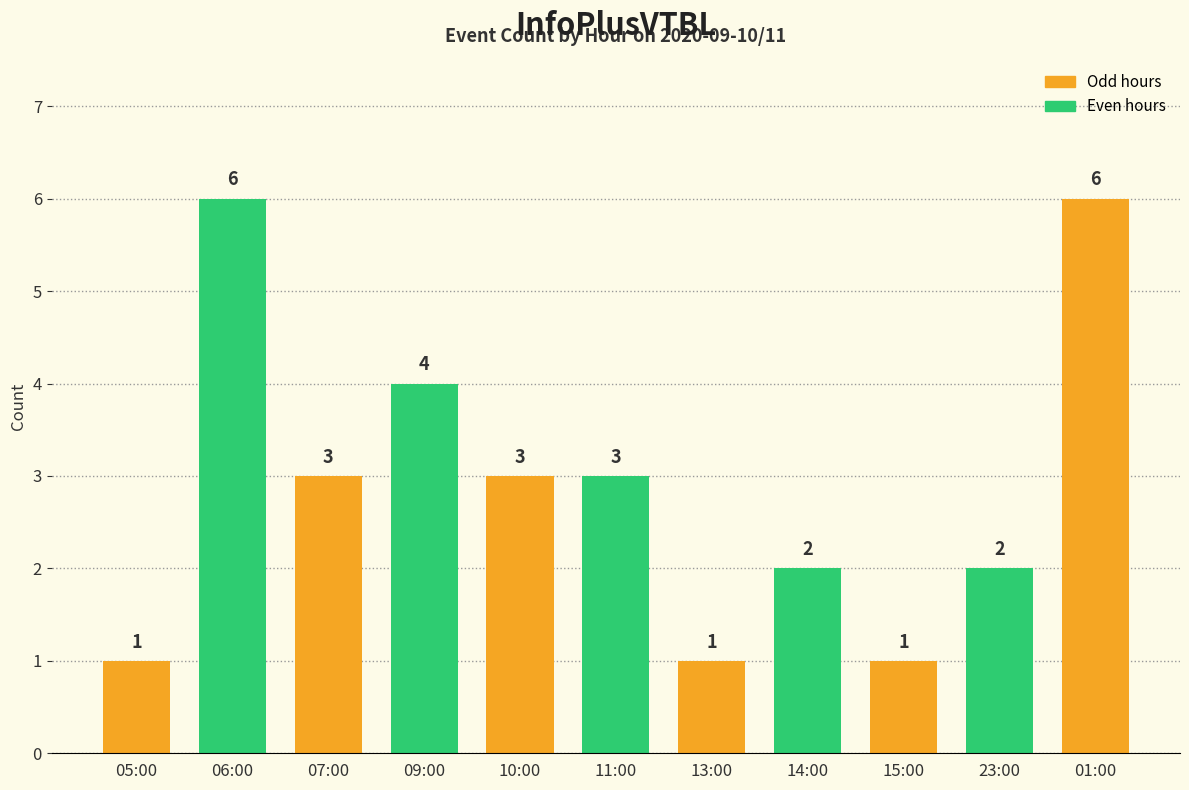

What is the change in value from 05:00 to 11:00?

+2